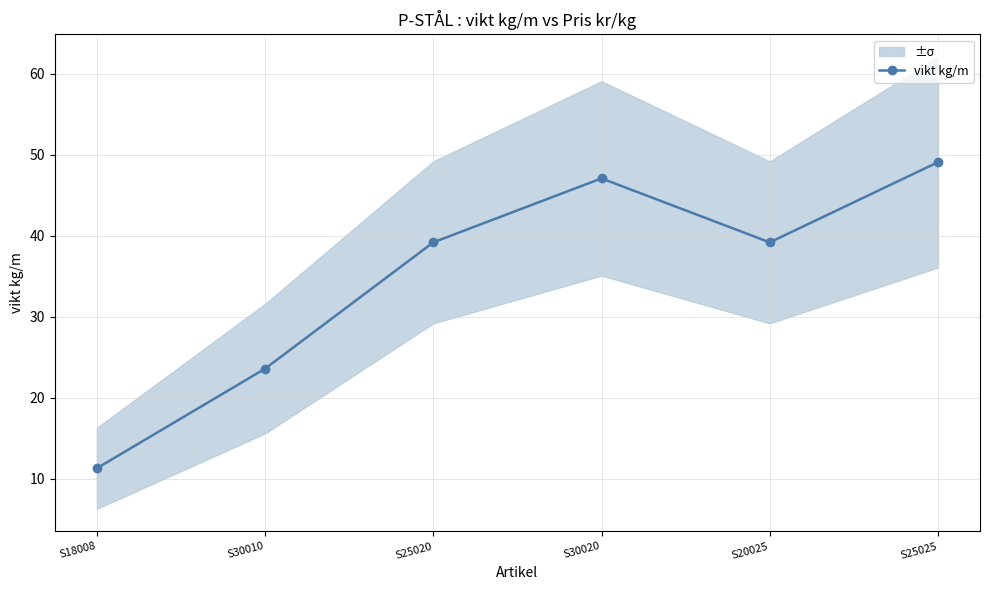

What is the difference between the second highest and minimum values?

35.8